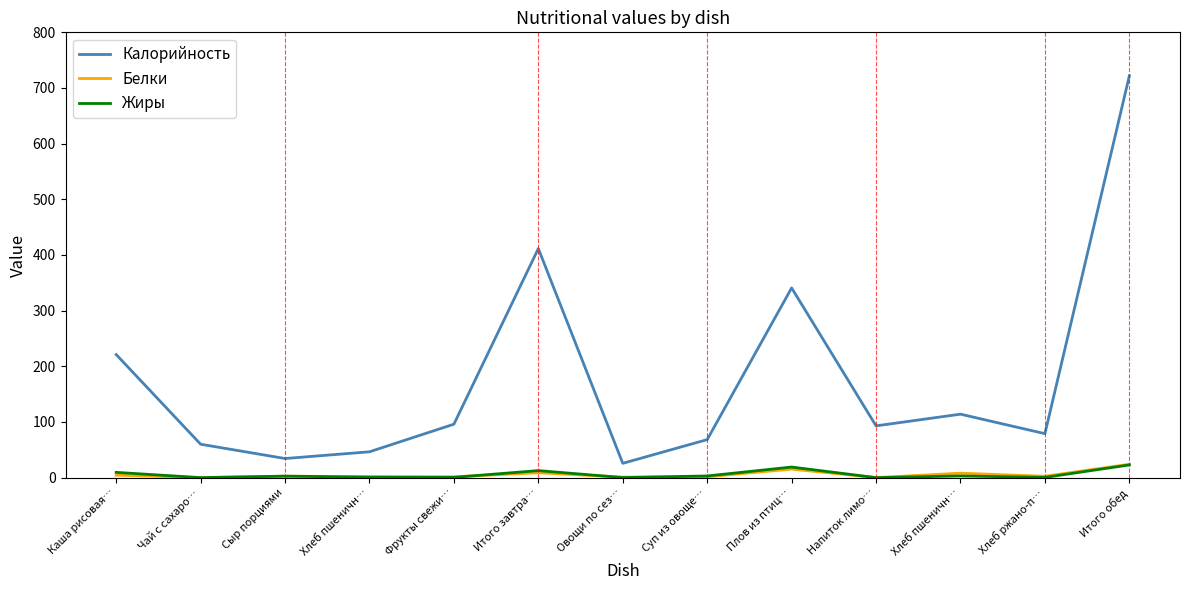

What are all the series names shown in the legend?

Калорийность, Белки, Жиры